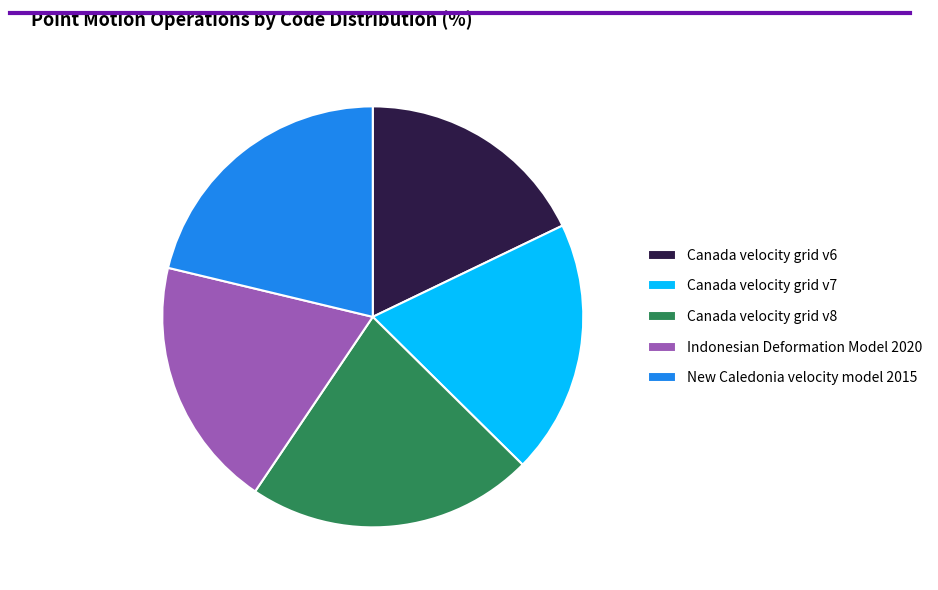

True or false: Canada velocity grid v8 accounts for 35% of the total.

False